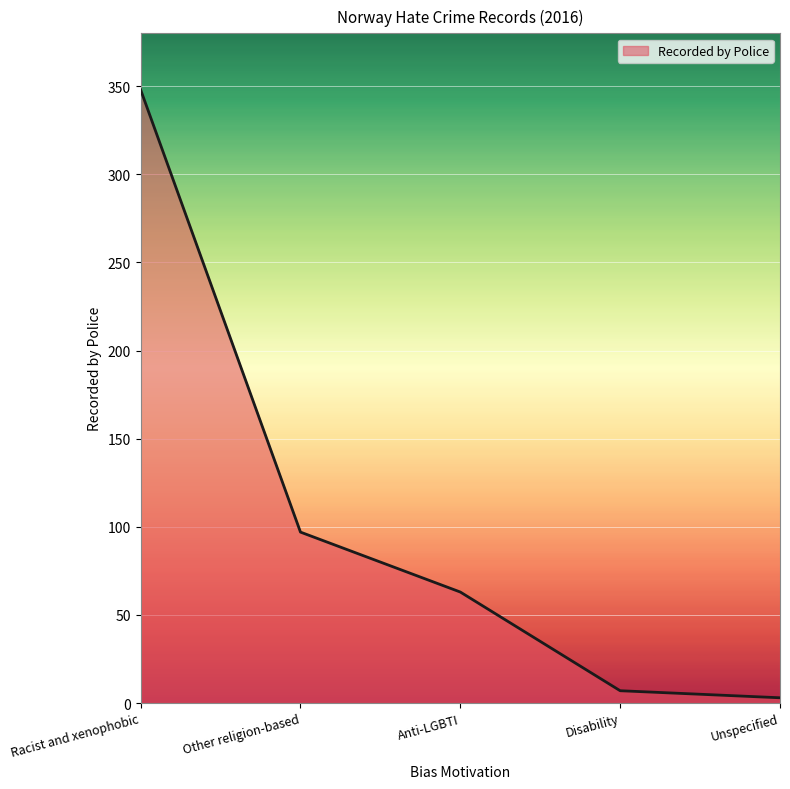

What is the approximate value at Racist and xenophobic?

348